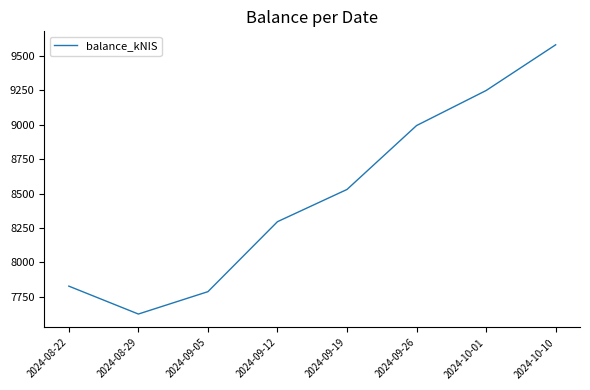

True or false: the data has more than 2 interior local peaks.

False